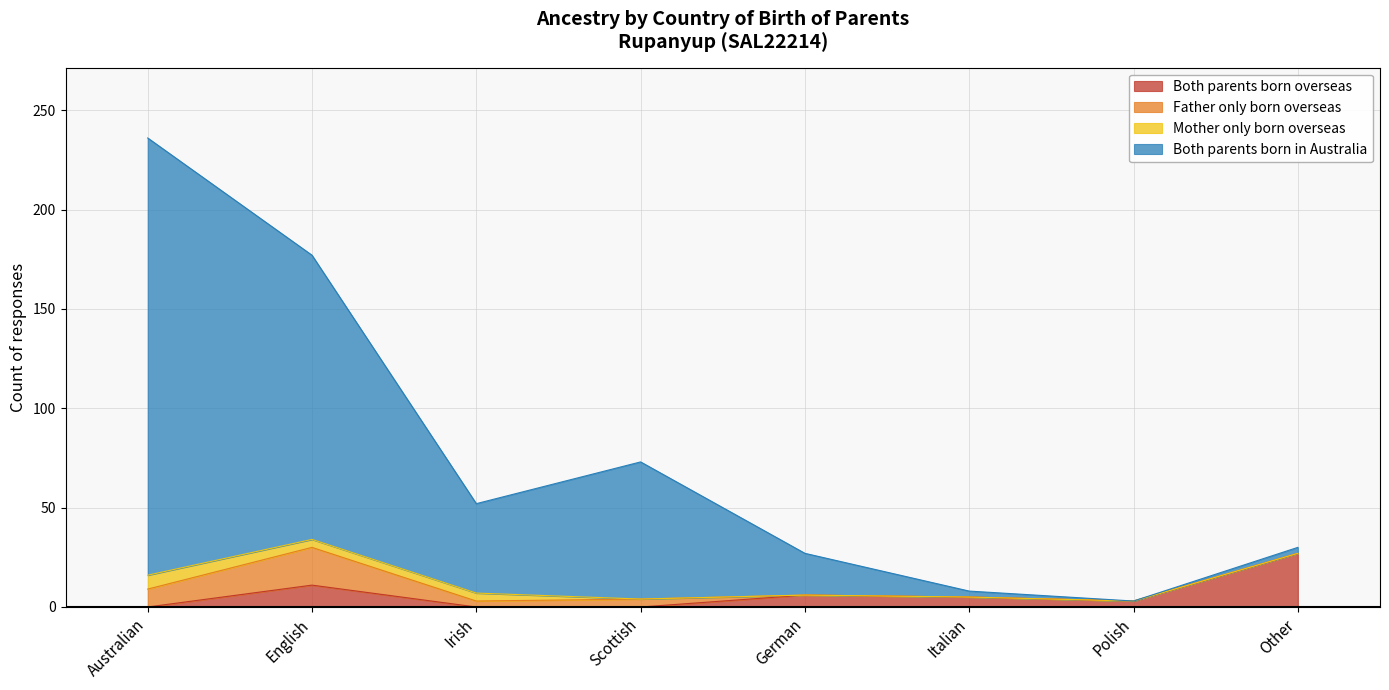

At which category is the sum across all series the highest?

Australian